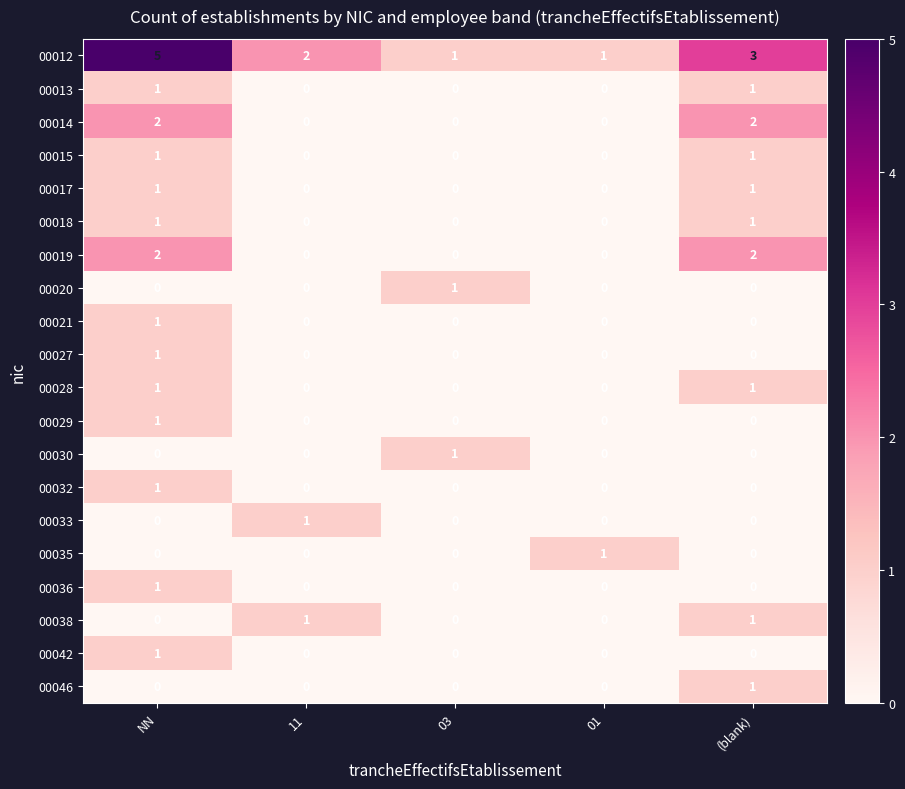

How many data points does each series have?

5